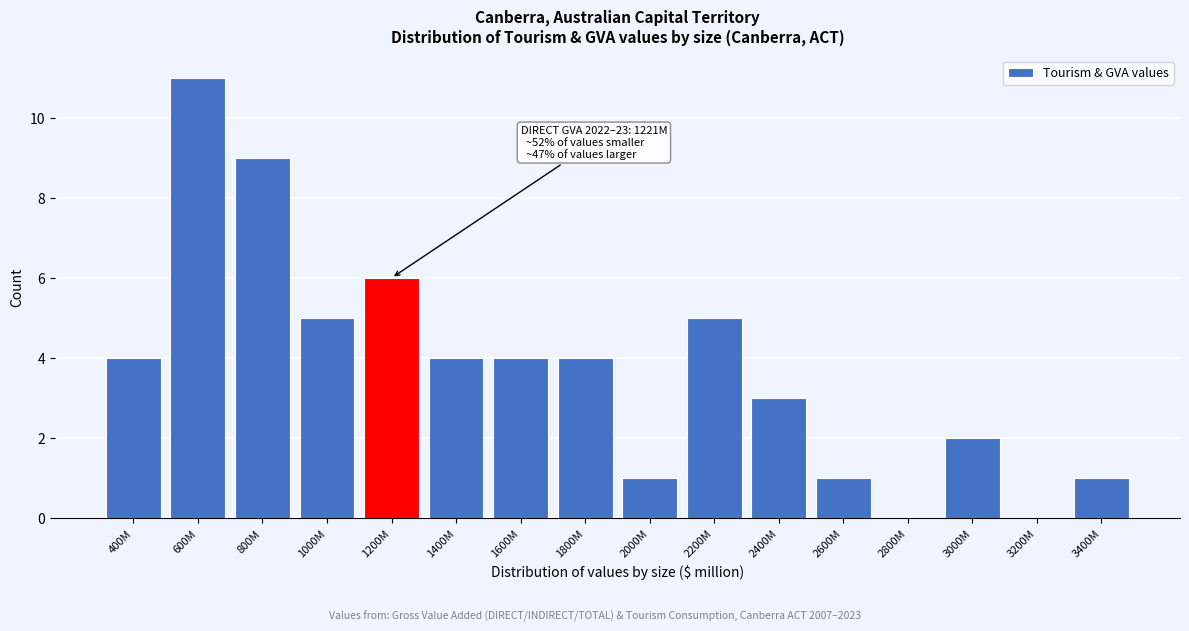

Reading left to right, transcribe all the data shown in this chart.

400M=4	600M=11	800M=9	1000M=5	1200M=6	1400M=4	1600M=4	1800M=4	2000M=1	2200M=5	2400M=3	2600M=1	2800M=0	3000M=2	3200M=0	3400M=1